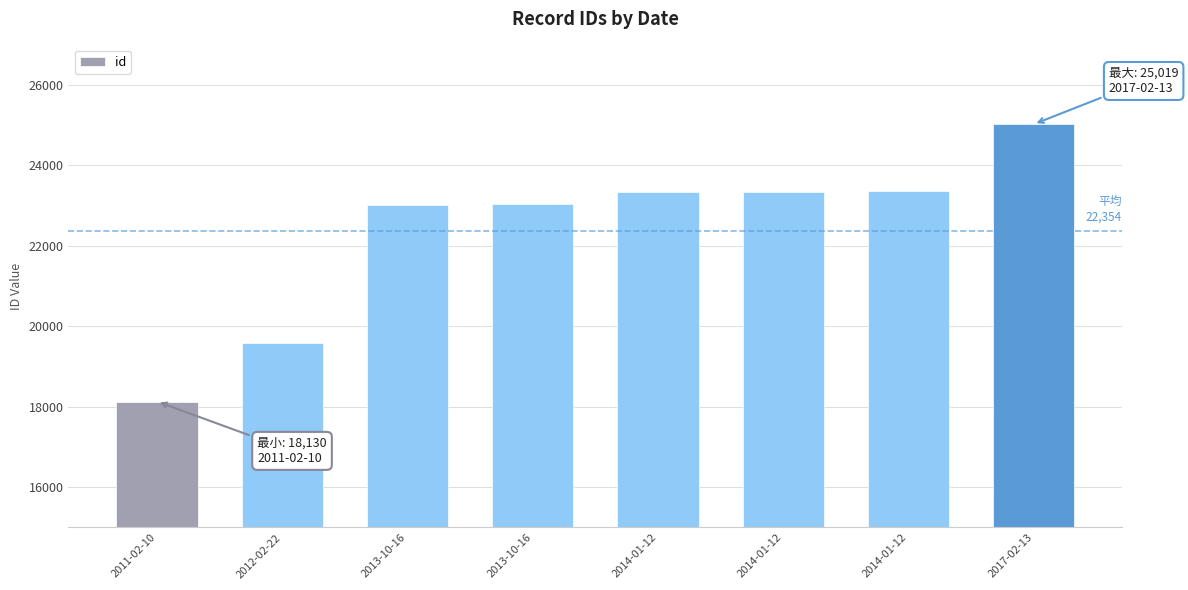

What is the average value?

22354